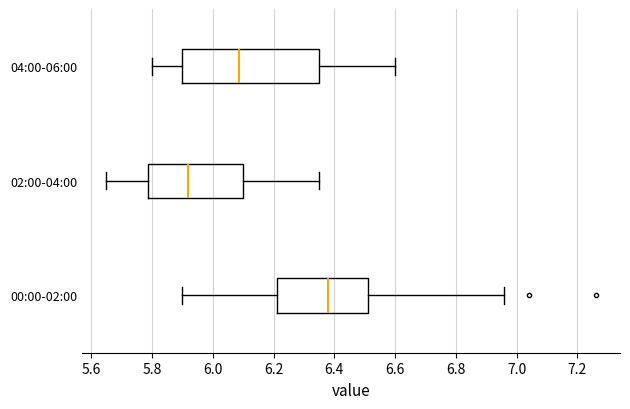

Reading bottom to top, read every box against the x-axis: the position of its median line, the range the box covers, and the ends of its whiskers. The values are not printed on the chart, so give them approximately, as read against the axis.

00:00-02:00: median 6.38, box 6.22 to 6.52, whiskers 5.90 to 6.96
02:00-04:00: median 5.92, box 5.78 to 6.10, whiskers 5.66 to 6.36
04:00-06:00: median 6.08, box 5.90 to 6.36, whiskers 5.80 to 6.60